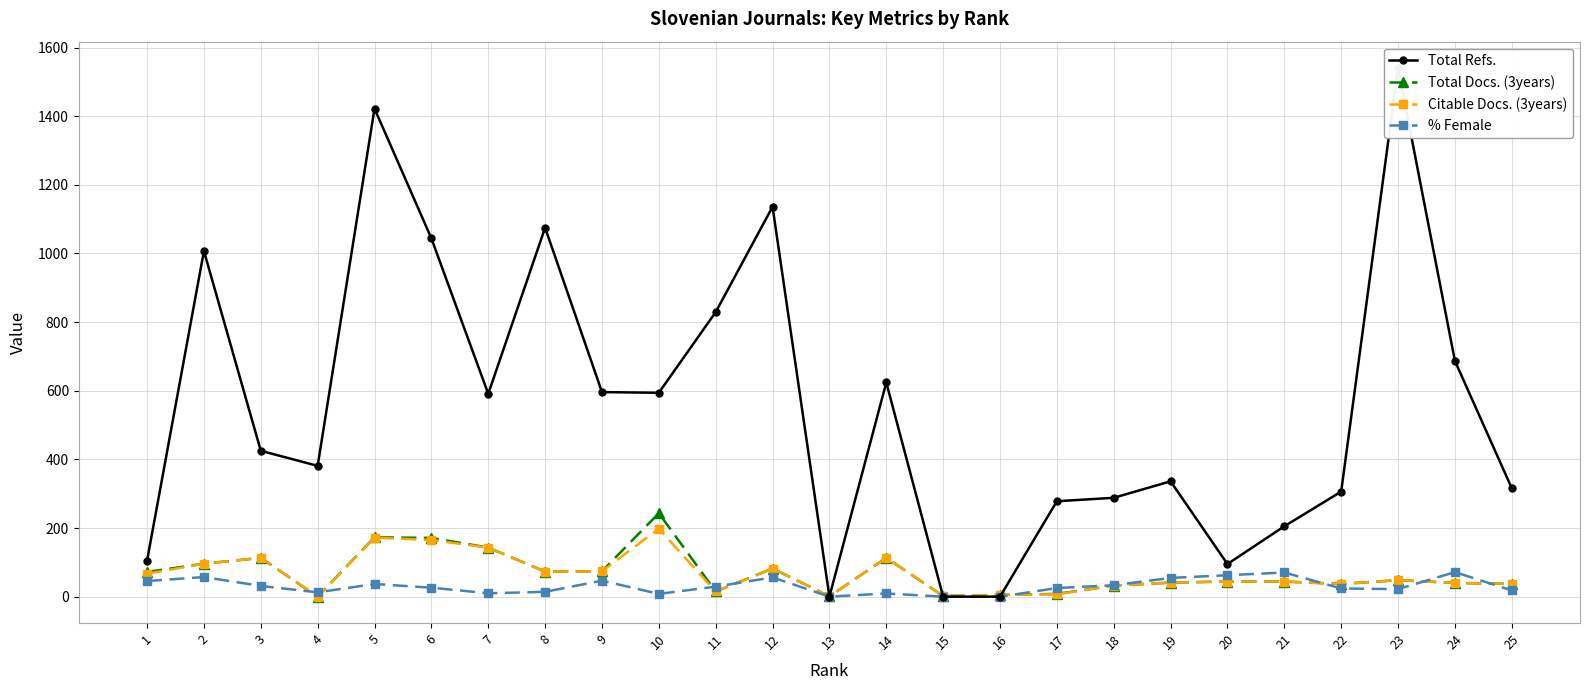

Reading left to right, what are all the values shown in this chart?

Total Refs.: 105.0	1007.0	425.0	381.0	1422.0	1044.0	591.0	1075.0	596.0	594.0	829.0	1136.0	0.0	624.0	0.0	0.0	278.0	288.0	336.0	95.0	205.0	306.0	1540.0	687.0	316.0
Total Docs. (3years): 72.0	96.0	113.0	0.0	173.0	171.0	143.0	73.0	74.0	243.0	15.0	82.0	1.0	113.0	2.0	5.0	8.0	32.0	41.0	44.0	44.0	37.0	48.0	40.0	37.0
Citable Docs. (3years): 67.0	96.0	113.0	0.0	172.0	165.0	143.0	73.0	74.0	198.0	15.0	82.0	1.0	113.0	2.0	5.0	7.0	32.0	41.0	44.0	44.0	37.0	48.0	40.0	37.0
% Female: 45.5	57.1	31.2	12.5	36.9	26.1	9.8	14.1	46.7	8.0	29.2	56.1	0.0	9.2	0.0	0.0	25.0	33.3	54.5	62.5	70.4	23.8	21.9	71.4	18.2